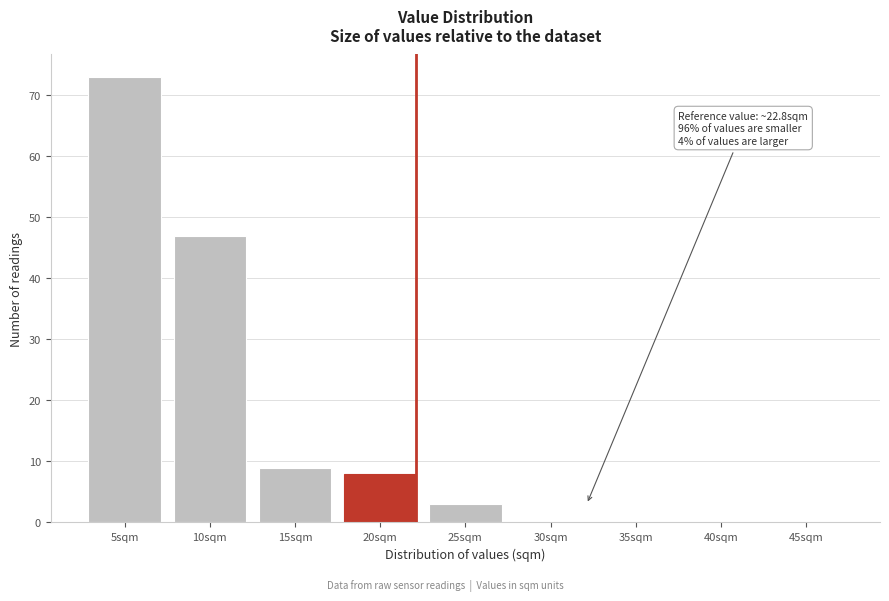

Reading left to right, transcribe all the data shown in this chart.

5sqm=73	10sqm=47	15sqm=9	20sqm=8	25sqm=3	30sqm=0	35sqm=0	40sqm=0	45sqm=0